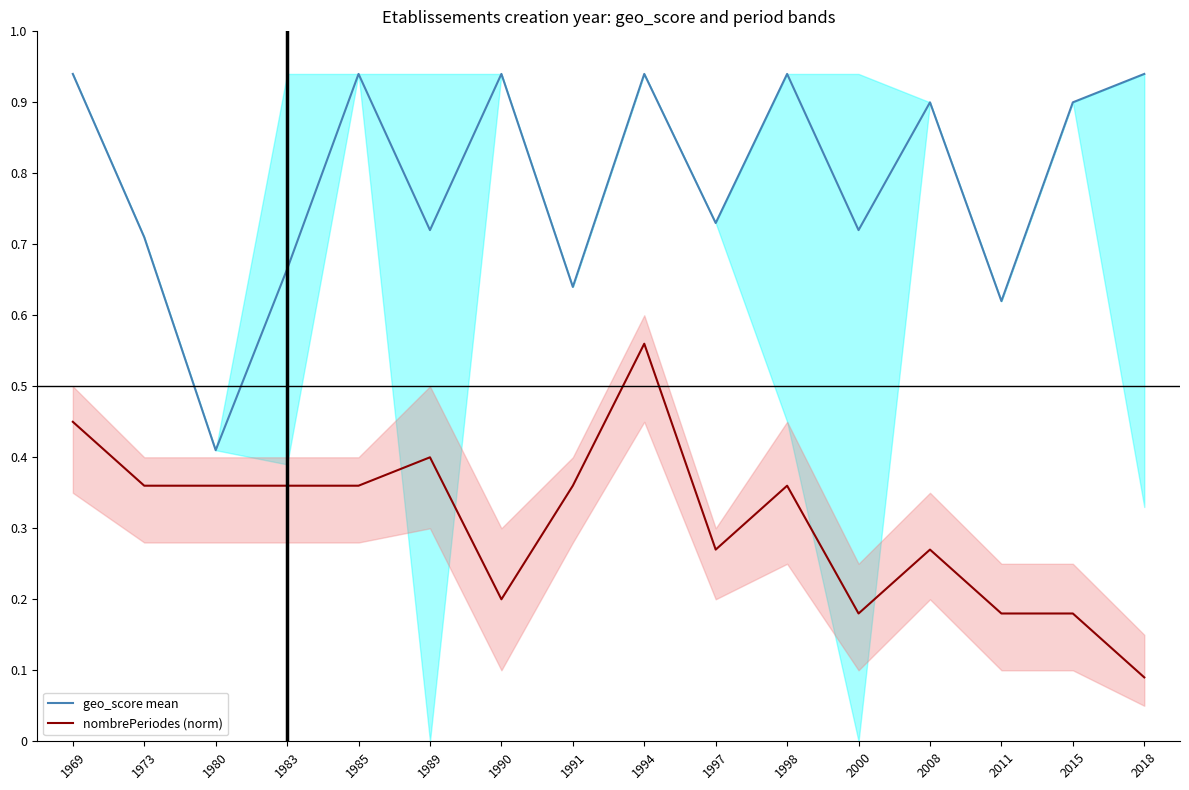

What is the minimum value shown in the chart?

0.1